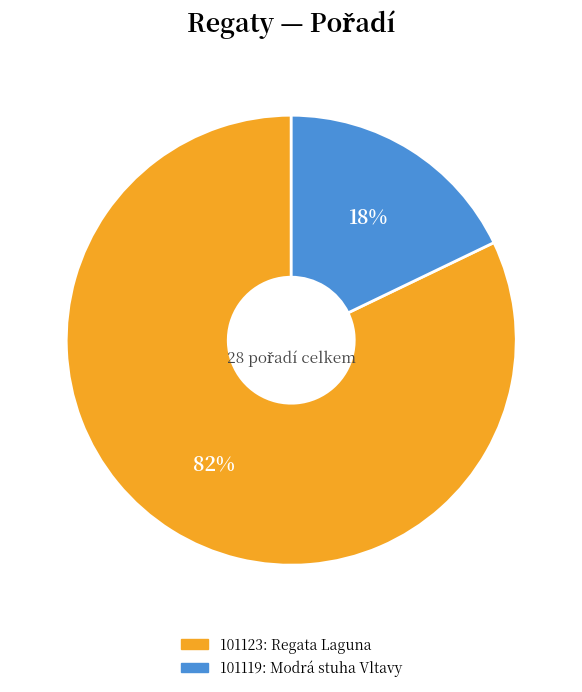

What is the largest slice in the pie chart?

101123